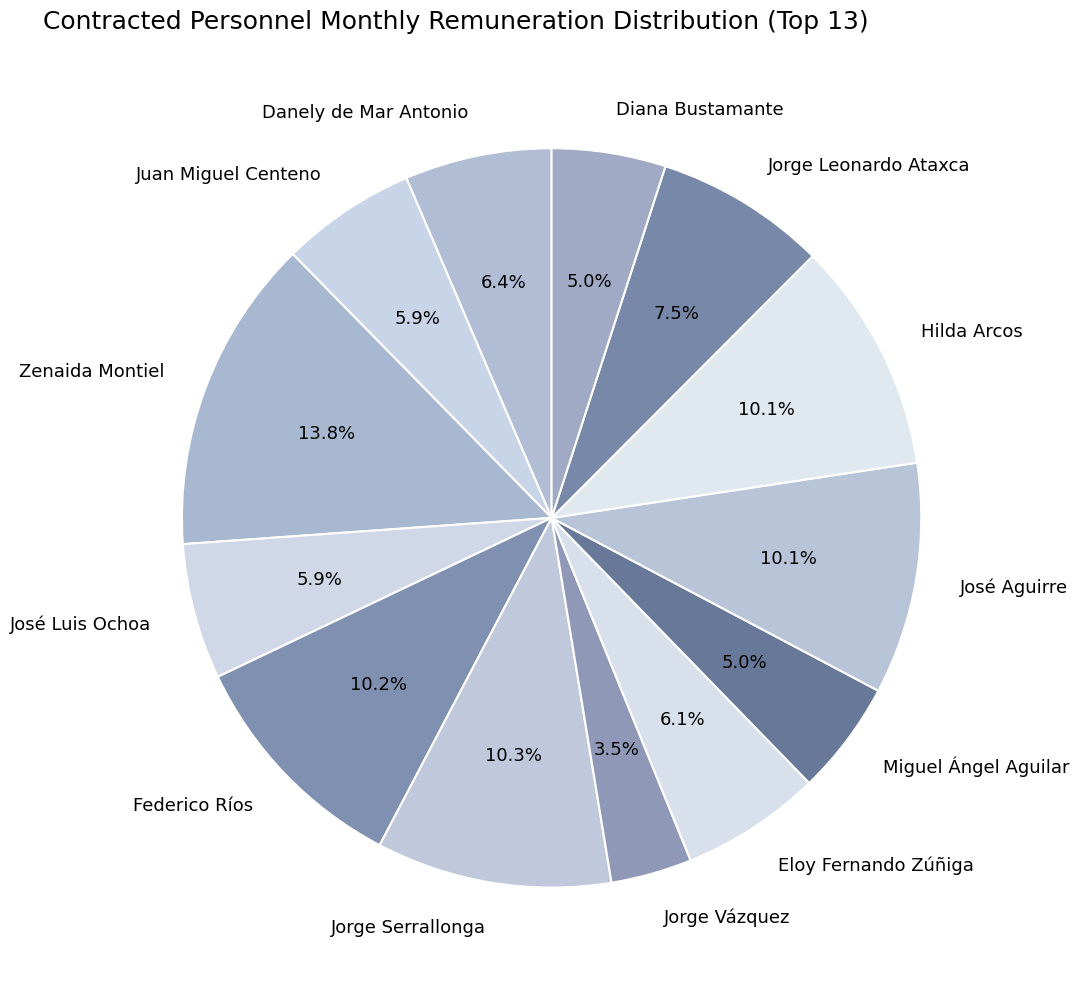

Combined, do Hilda Arcos and Jorge Serrallonga account for over 50%?

No